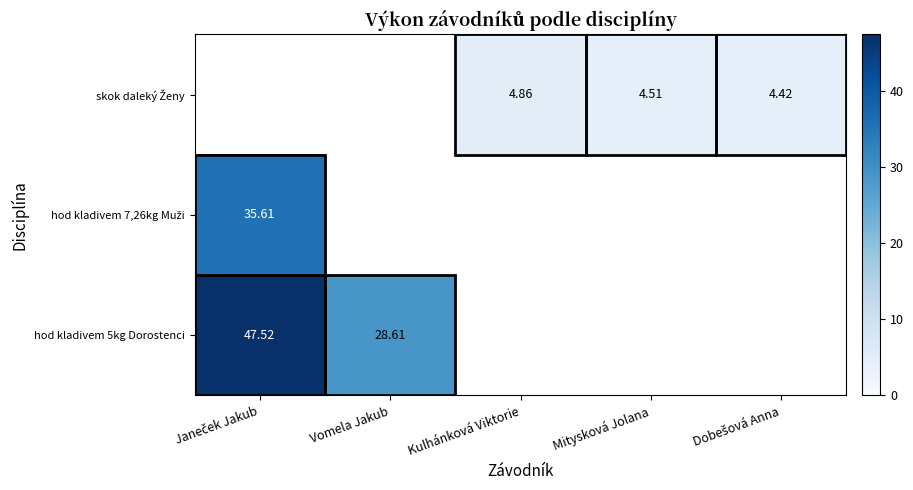

The hod kladivem 7,26kg Muži series shows 8.5 at Janeček Jakub. True or false?

False